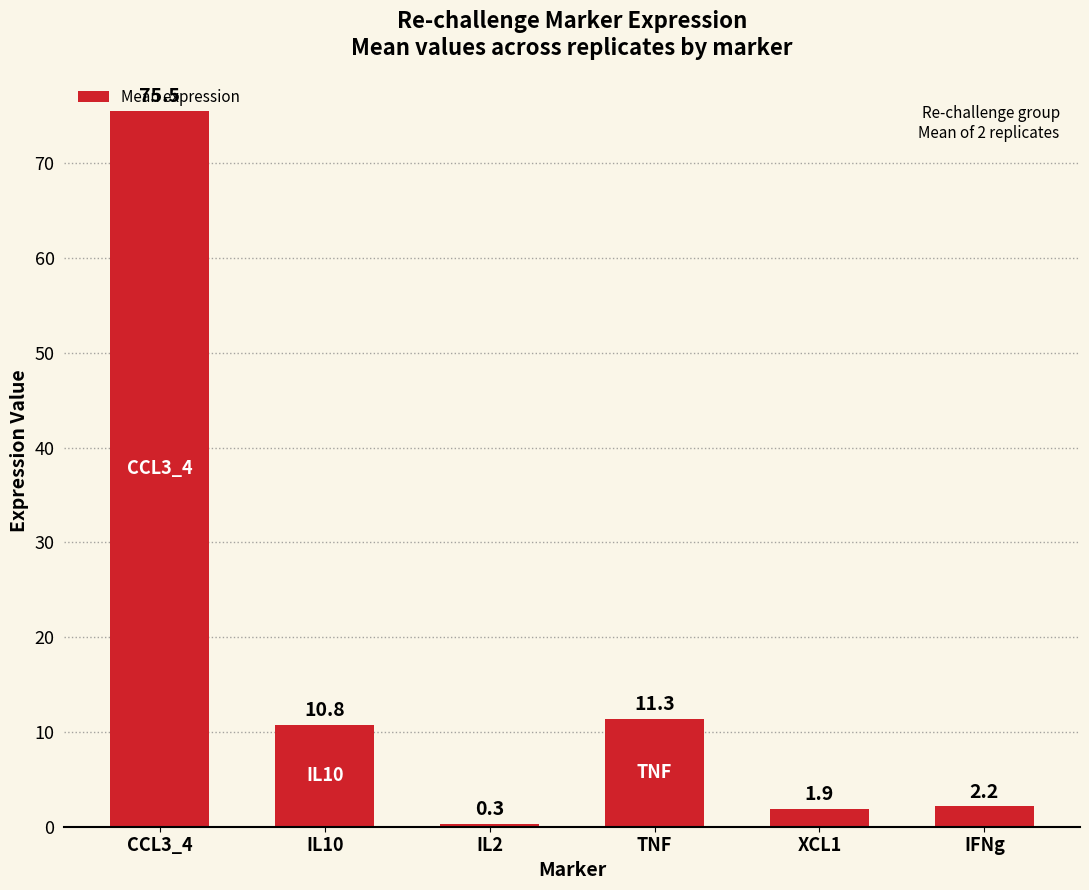

At which label does the data first exceed 10?

CCL3_4